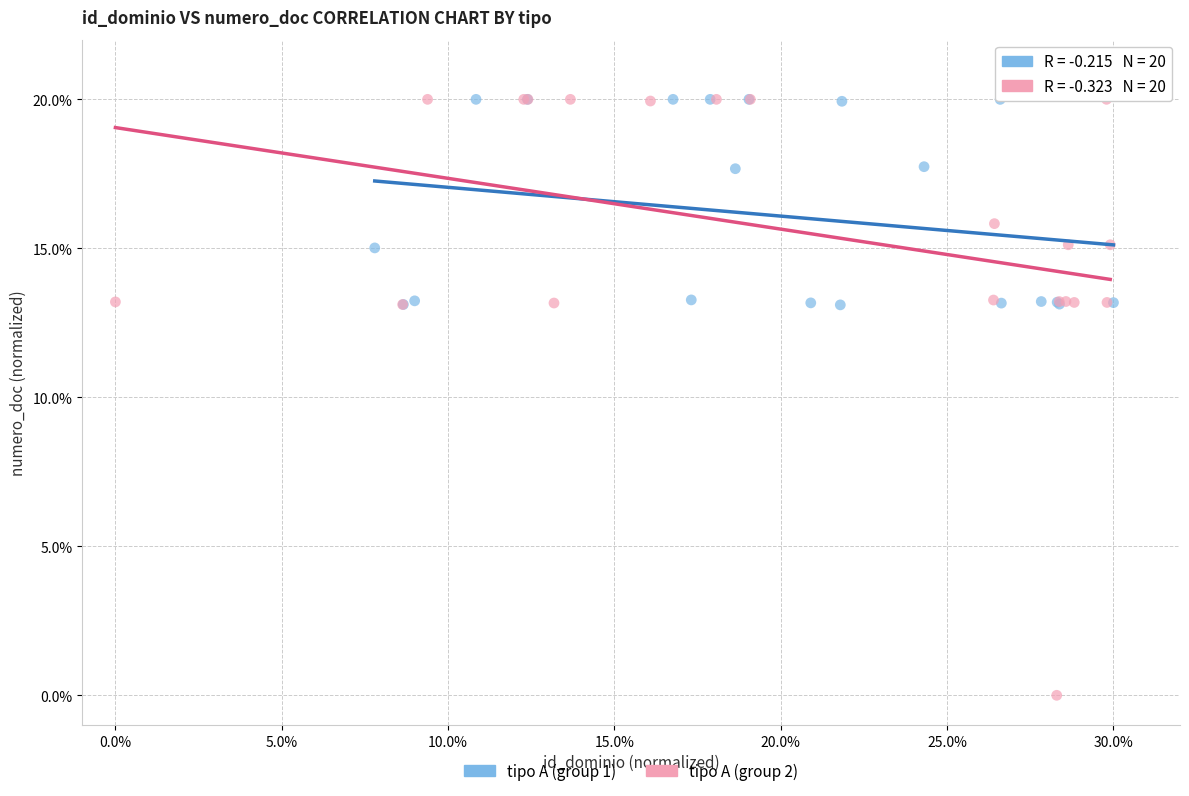

Which series has the widest spread of Y values?

tipo A (group 2)